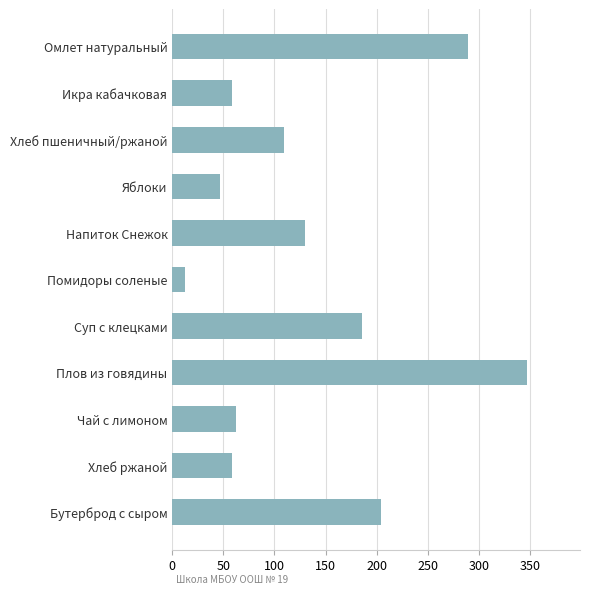

True or false: the data shows 58.2 at Икра кабачковая.

True